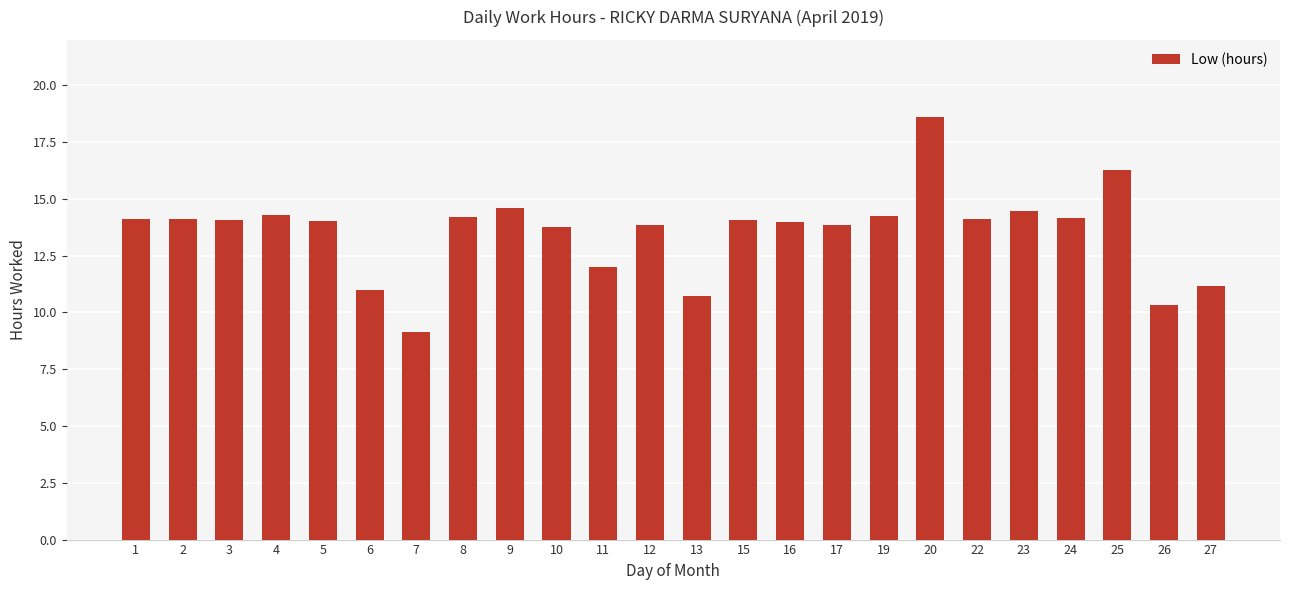

What is the average value?

13.5